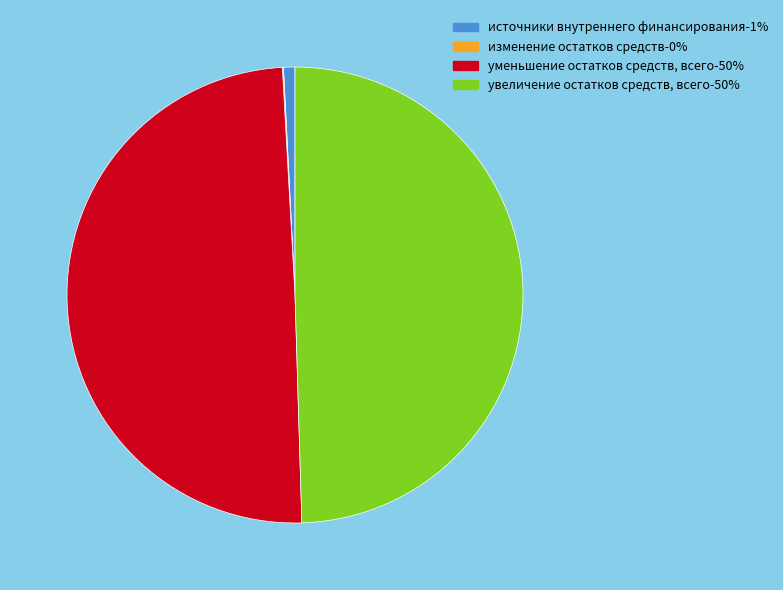

Is the sum of источники внутреннего финансирования-1% and увеличение остатков средств, всего-50% greater than half?

Yes